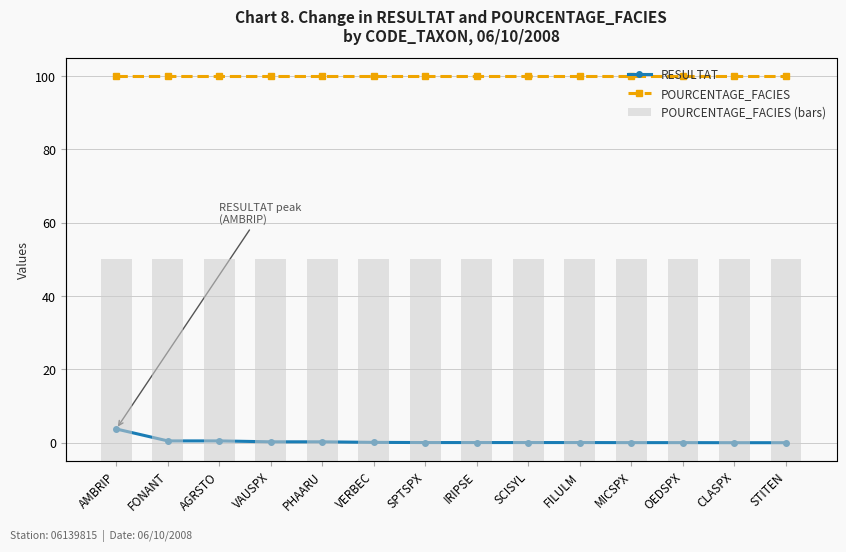

What is the label of the 5th bar from the left?

PHAARU